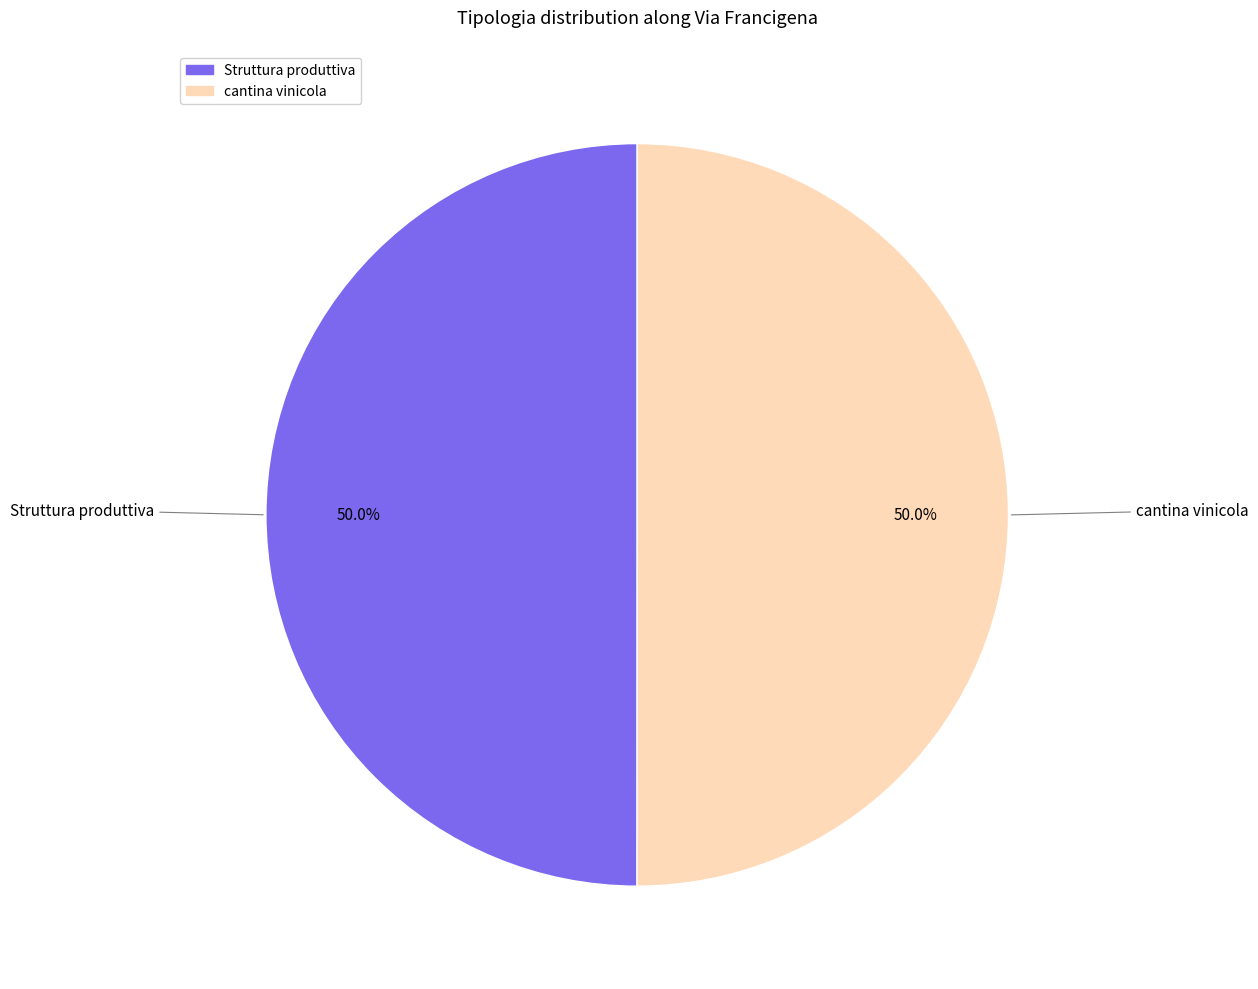

What is the total percentage of cantina vinicola and Struttura produttiva?

100.0%